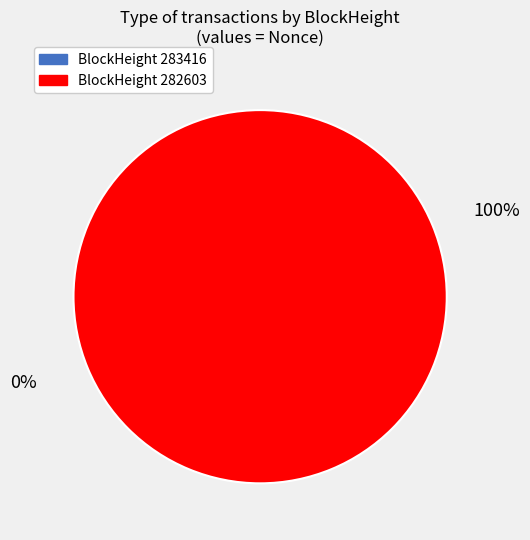

How many slices are in this pie chart?

2